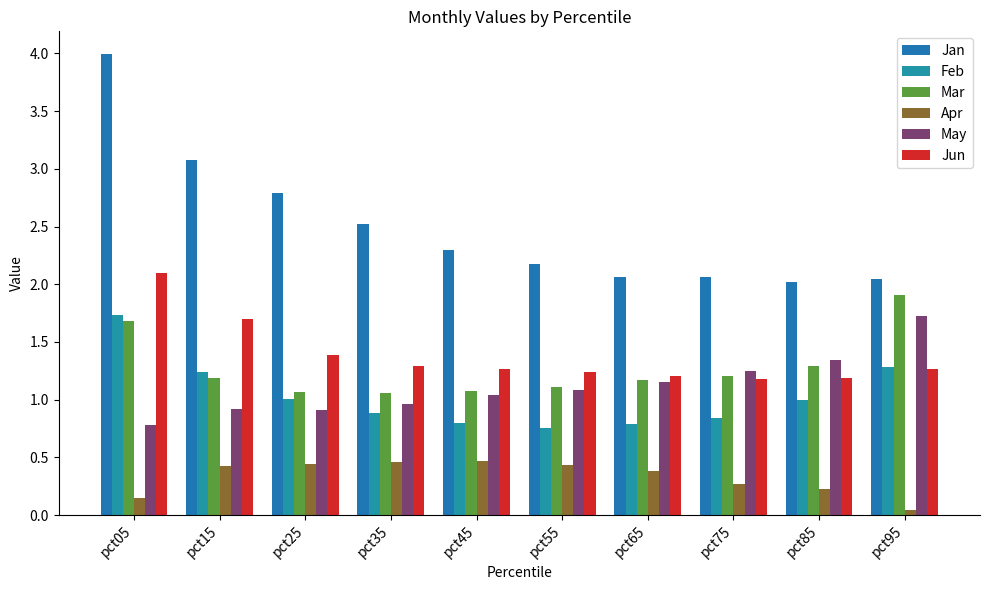

What is the total value across all series at pct55?

6.8